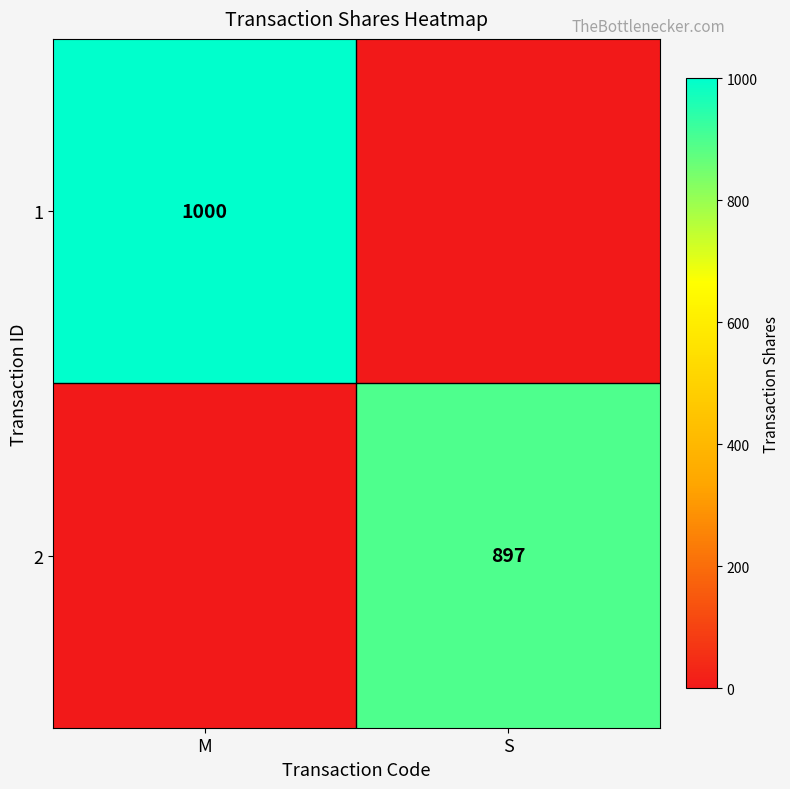

The 1 series shows 1000 at M. True or false?

True